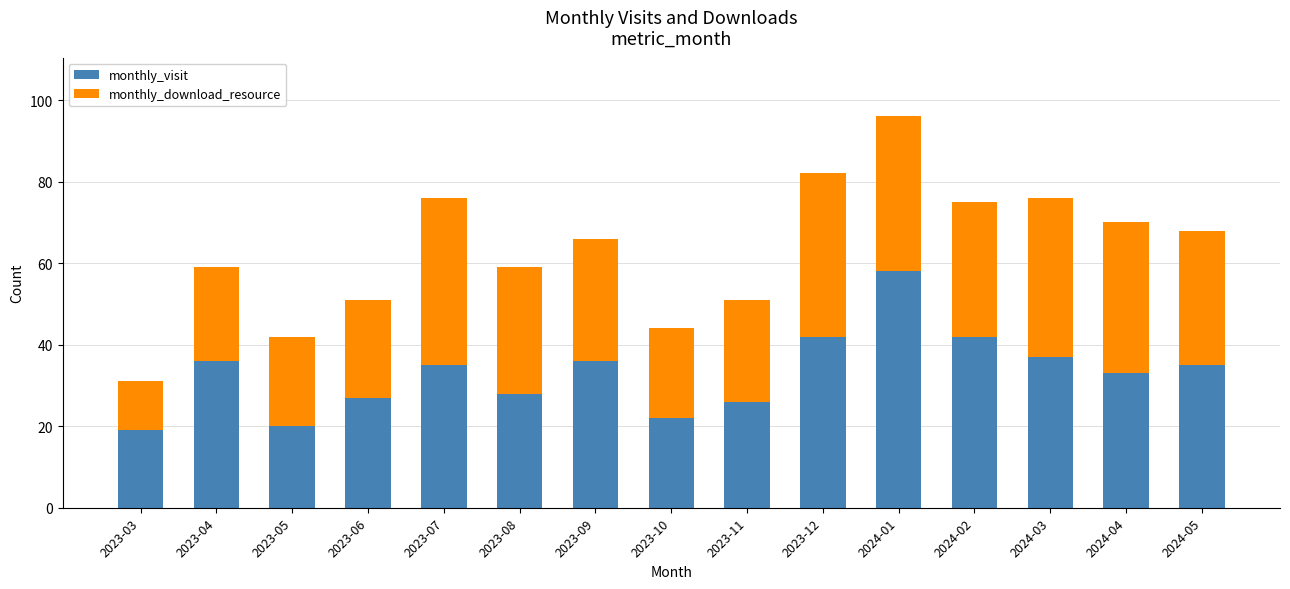

What is the difference between the maximum and minimum values in the monthly_visit series?

39